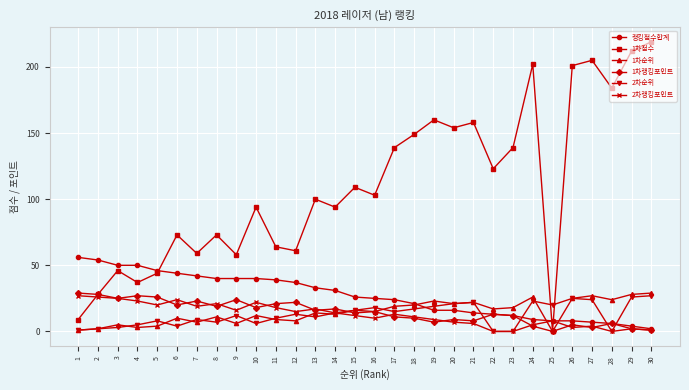

Reading right to left, extract all data points from this chart.

랭킹점수합계: 30=2	29=4	28=6	27=7	26=8	25=8	24=9	23=12	22=13	21=14	20=16	19=16	18=21	17=24	16=25	15=26	14=31	13=33	12=37	11=39	10=40	9=40	8=40	7=42	6=44	5=46	4=50	3=50	2=54	1=56
1차점수: 30=219	29=212	28=184	27=205	26=201	25=0	24=202	23=139	22=123	21=158	20=154	19=160	18=149	17=139	16=103	15=109	14=94	13=100	12=61	11=64	10=94	9=58	8=73	7=59	6=73	5=44	4=37	3=46	2=28	1=9
1차순위: 30=29	29=28	28=24	27=27	26=25	25=0	24=26	23=18	22=17	21=22	20=21	19=23	18=20	17=19	16=15	15=16	14=13	13=14	12=8	11=9	10=12	9=6	8=11	7=7	6=10	5=4	4=3	3=5	2=2	1=1
1차랭킹포인트: 30=1	29=2	28=6	27=3	26=5	25=0	24=4	23=12	22=13	21=8	20=9	19=7	18=10	17=11	16=15	15=14	14=17	13=16	12=22	11=21	10=18	9=24	8=19	7=23	6=20	5=26	4=27	3=25	2=28	1=29
2차순위: 30=27	29=26	28=0	27=24	26=25	25=20	24=23	23=0	22=0	21=22	20=21	19=19	18=17	17=15	16=18	15=16	14=14	13=11	12=13	11=10	10=6	9=12	8=7	7=9	6=4	5=8	4=5	3=3	2=2	1=1
2차랭킹포인트: 30=1	29=2	28=0	27=4	26=3	25=8	24=5	23=0	22=0	21=6	20=7	19=9	18=11	17=13	16=10	15=12	14=14	13=17	12=15	11=18	10=22	9=16	8=21	7=19	6=24	5=20	4=23	3=25	2=26	1=27